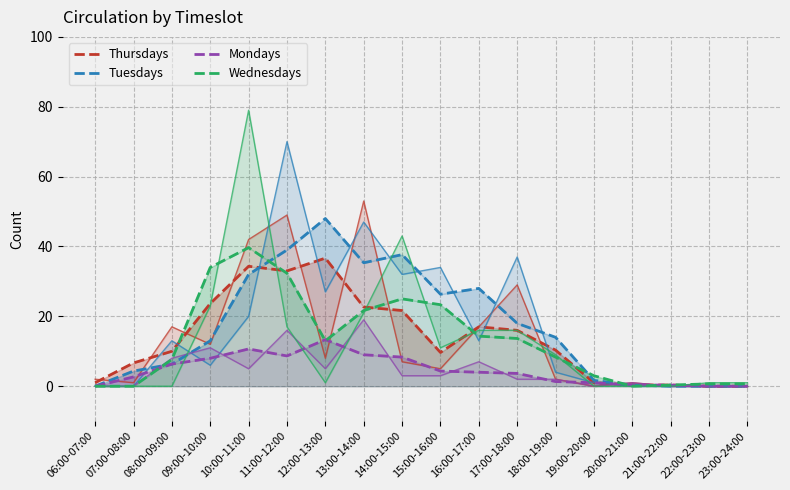

How many intersections are there between Wednesdays and Thursdays?

6